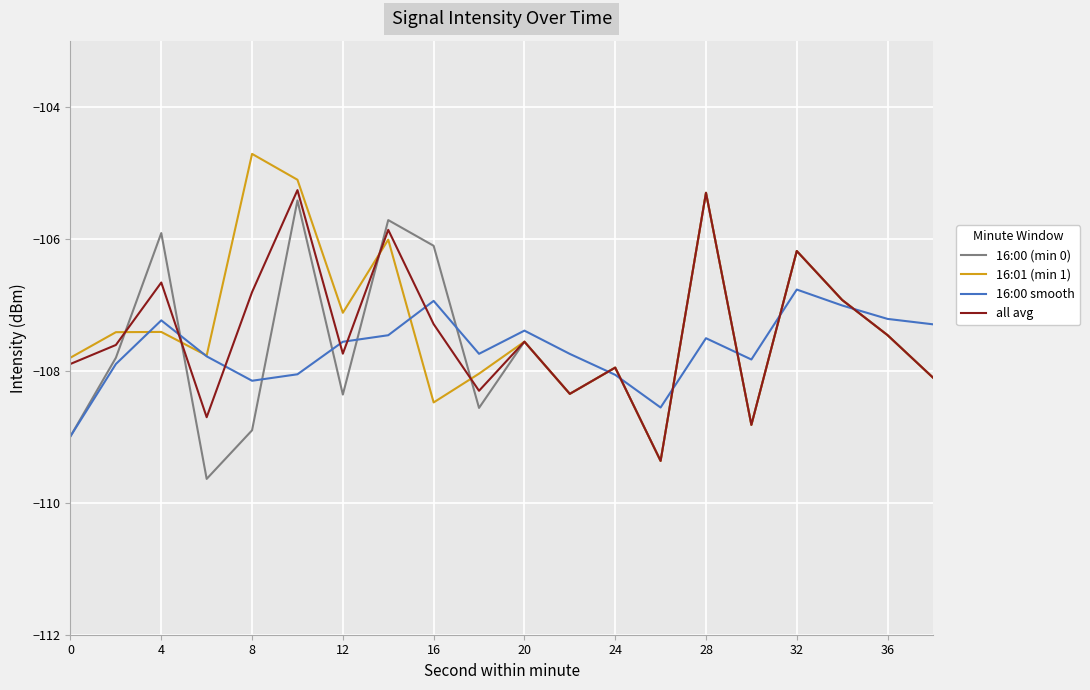

Which series has the widest spread of values?

16:01 (min 1)